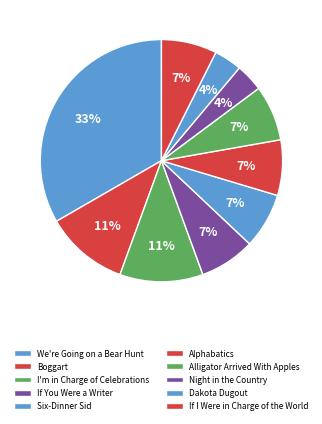

The We're Going on a Bear Hunt slice represents 33% of the pie. True or false?

True